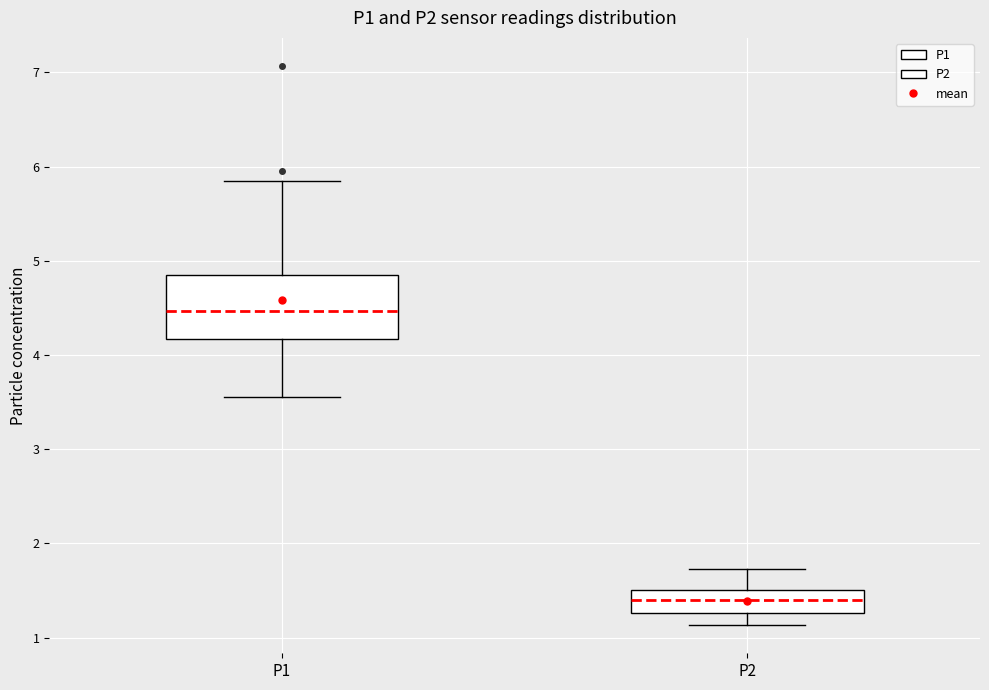

Reading left to right, transcribe this box plot: for each box, give where its median line is, the range the box spans, and where its two whiskers end, as read against the y-axis. The values are not printed on the chart, so give them approximately, as read against the axis.

P1: median 4.5, box 4.2 to 4.9, whiskers 3.6 to 5.9
P2: median 1.4, box 1.3 to 1.5, whiskers 1.1 to 1.7